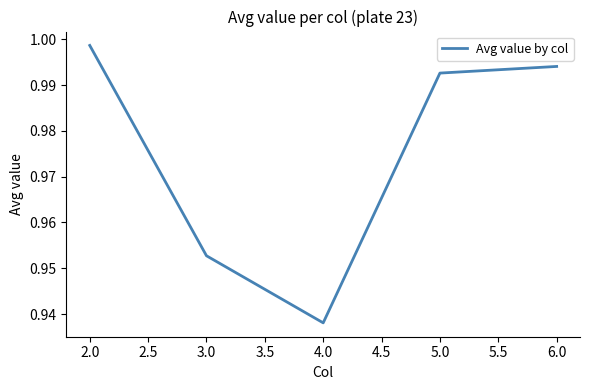

Which label corresponds to the smallest value in the chart?

4.0